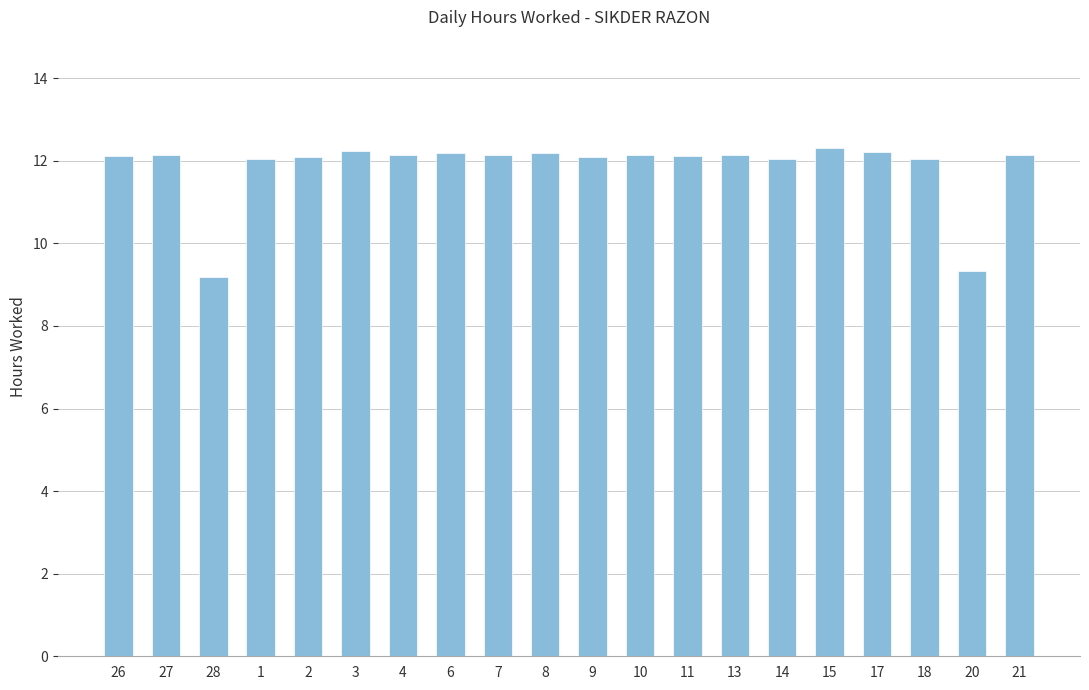

What position from the right is 8?

11